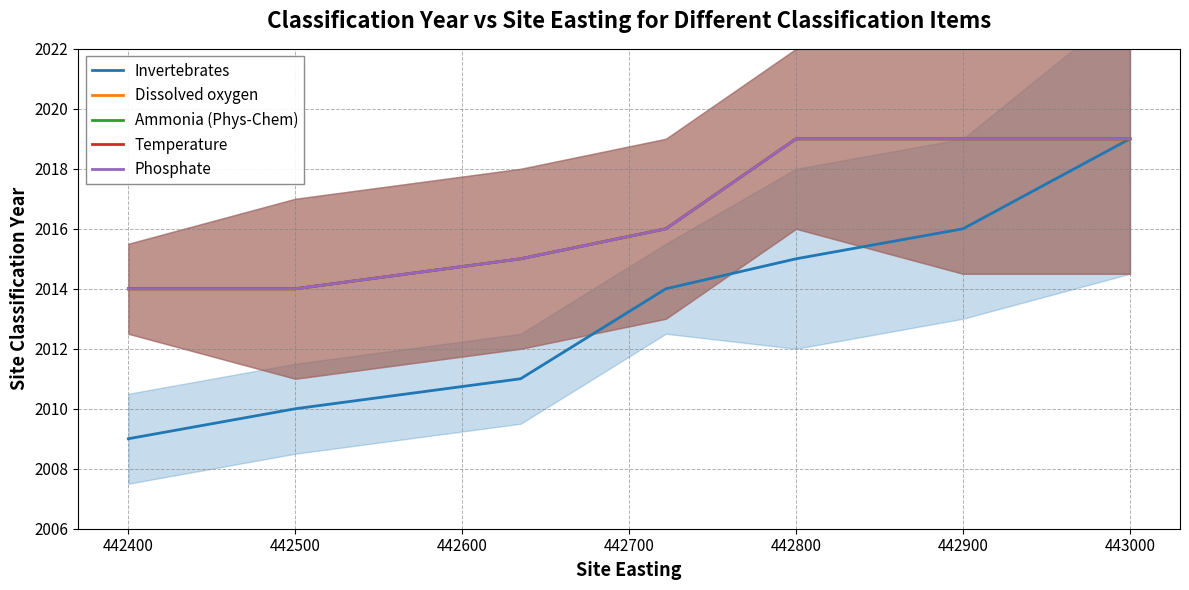

True or false: Phosphate and Temperature intersect in this chart.

False